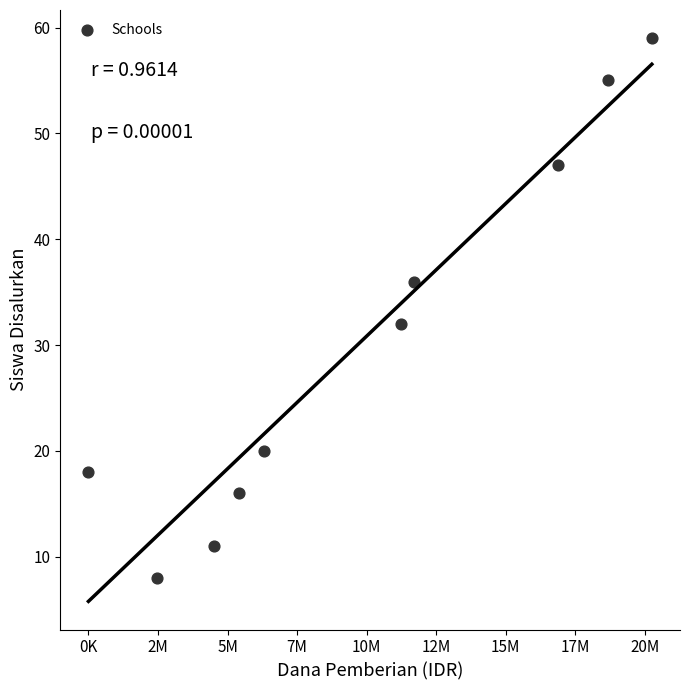

What is the average X value?

9742500